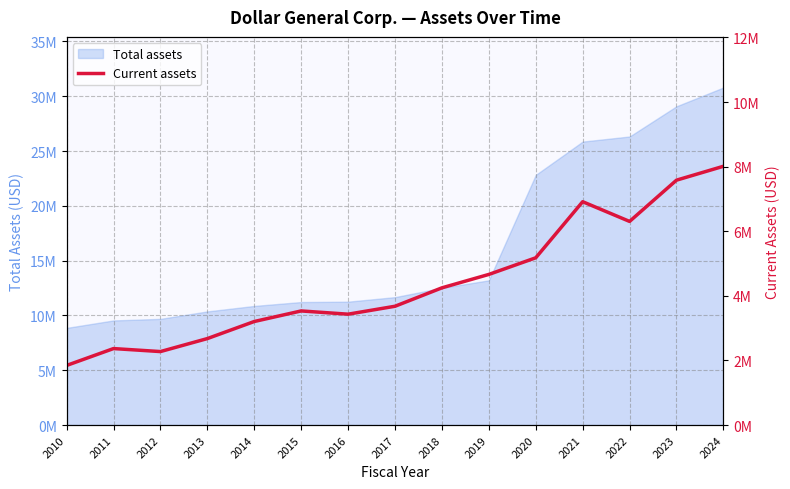

Does the chart display data point markers on the line(s)?

No